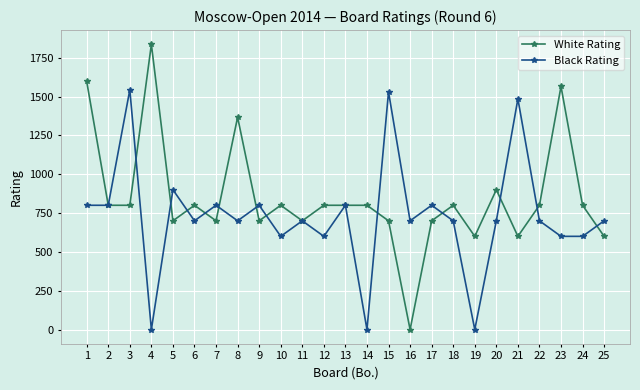

Rank the series by their maximum value, from highest to lowest.

White Rating, Black Rating